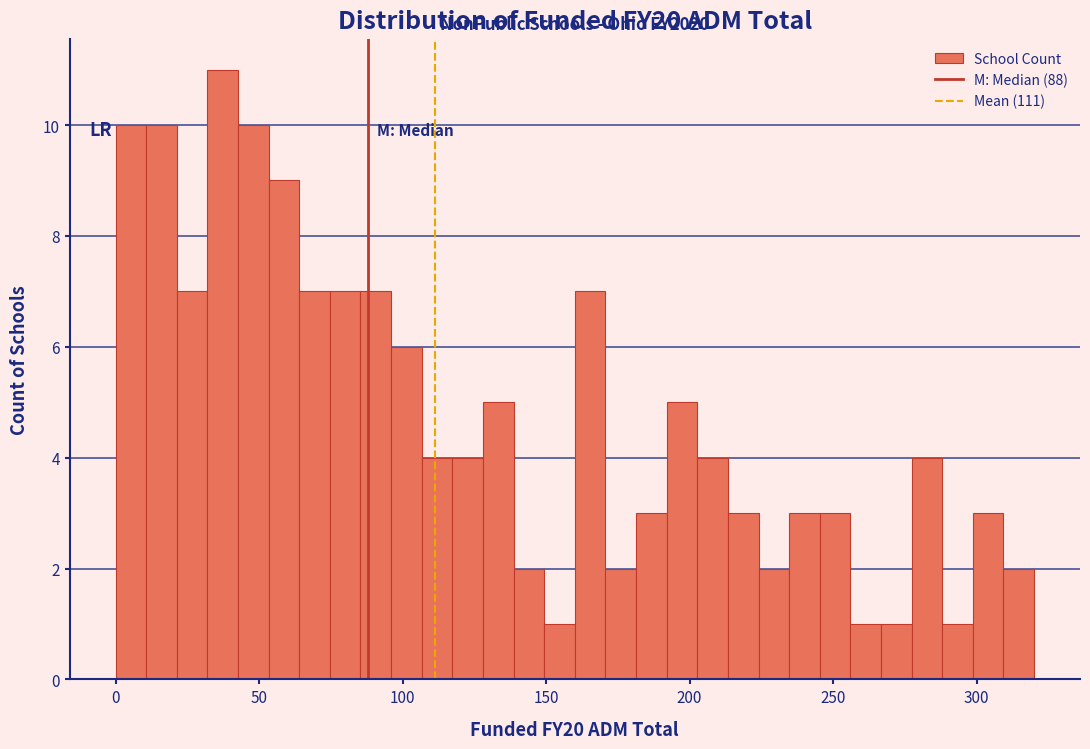

Read against the x-axis, roughly where is the centre of the tallest bar?

35